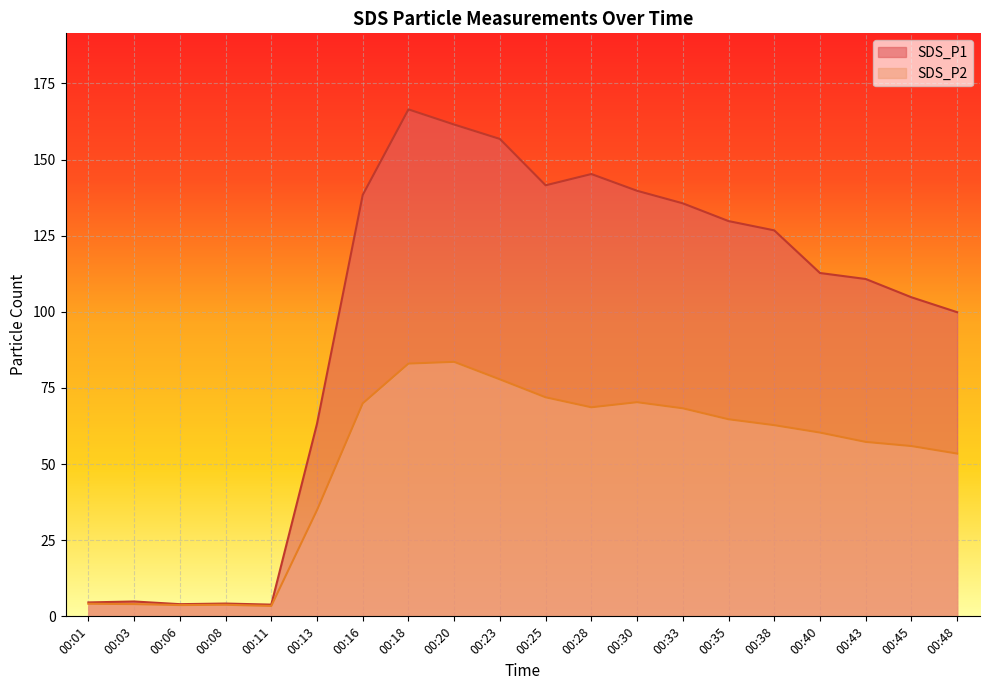

Which series has the largest range (max minus min)?

SDS_P1